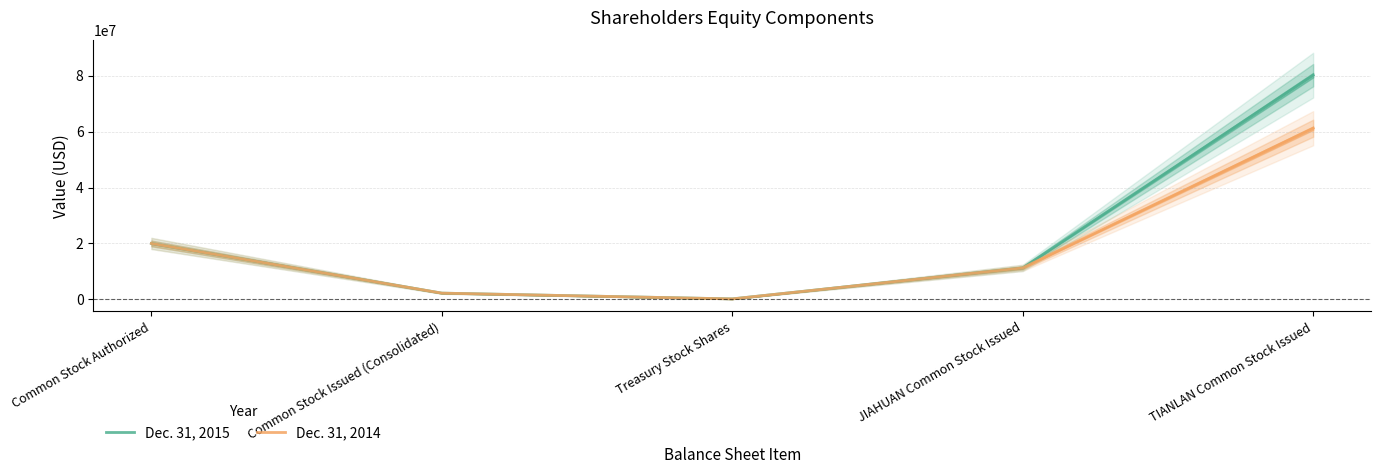

Which has a higher value, JIAHUAN Common Stock Issued or Common Stock Authorized?

Common Stock Authorized